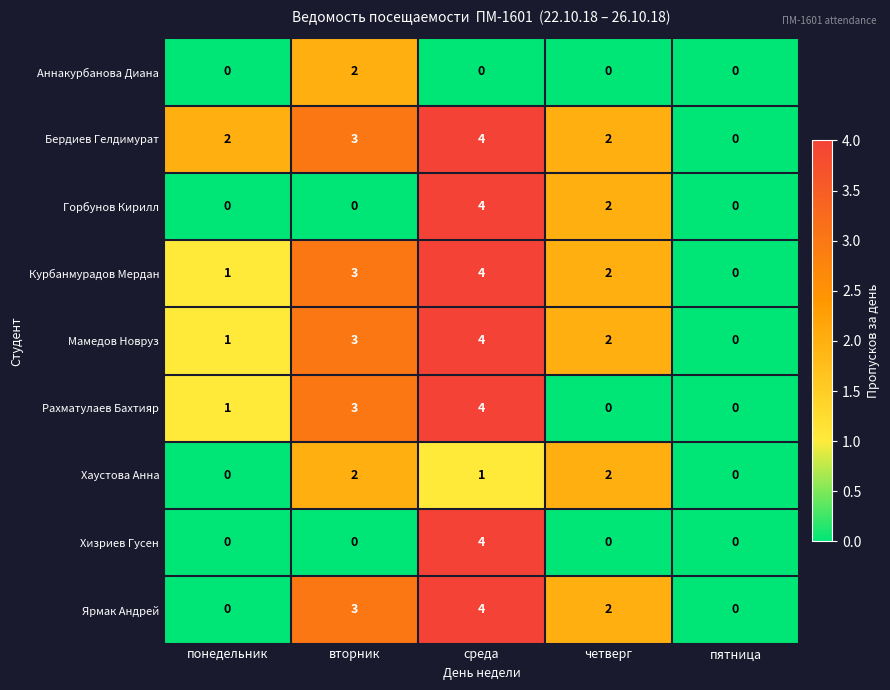

Between понедельник and пятница, which series saw the biggest shift?

Бердиев Гелдимурат